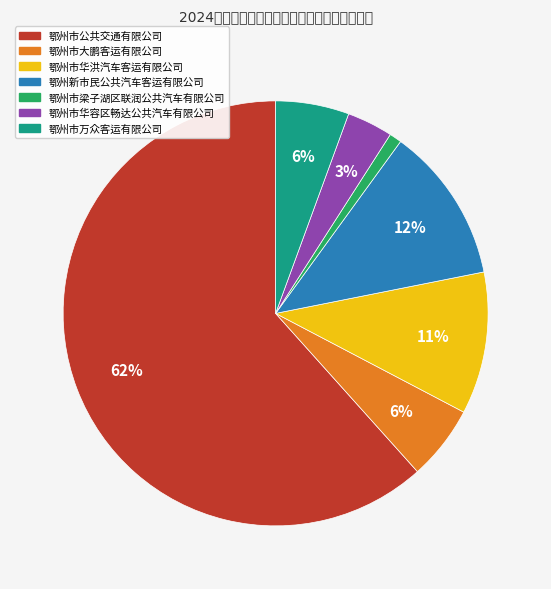

The 鄂州新市民公共汽车客运有限公司 slice represents 19% of the pie. True or false?

False